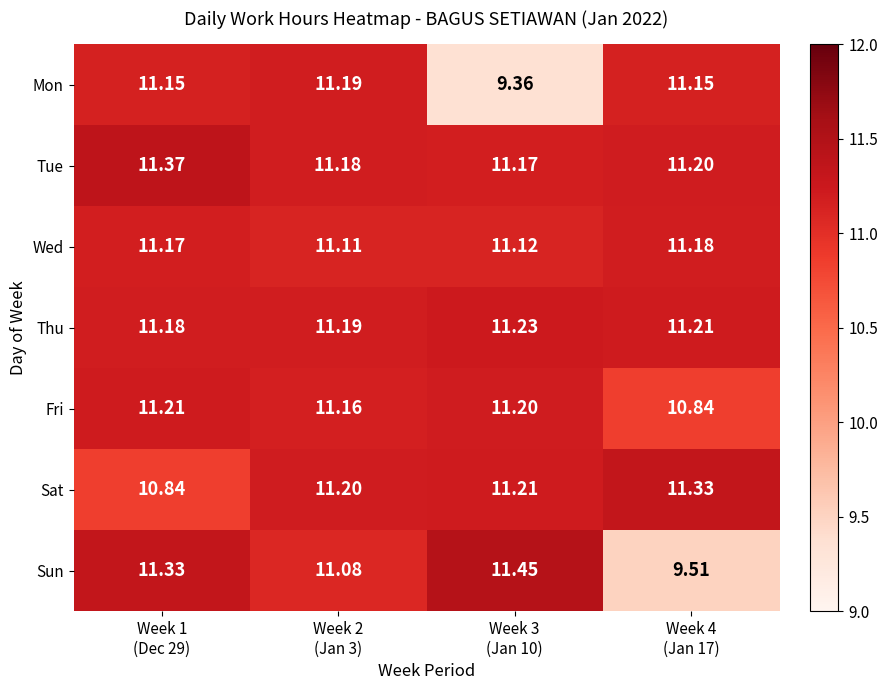

Which series has the largest total across all categories?

Tue